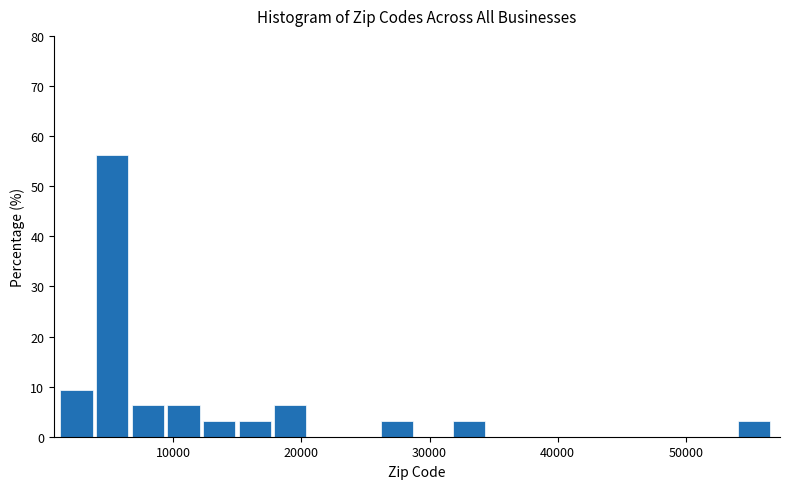

Read against the x-axis, roughly where is the centre of the tallest bar?

5000